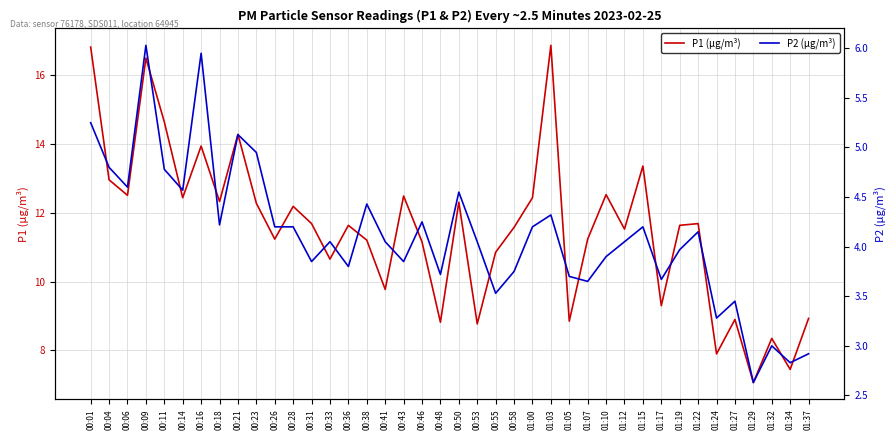

True or false: P2 (µg/m³) and P1 (µg/m³) intersect in this chart.

False